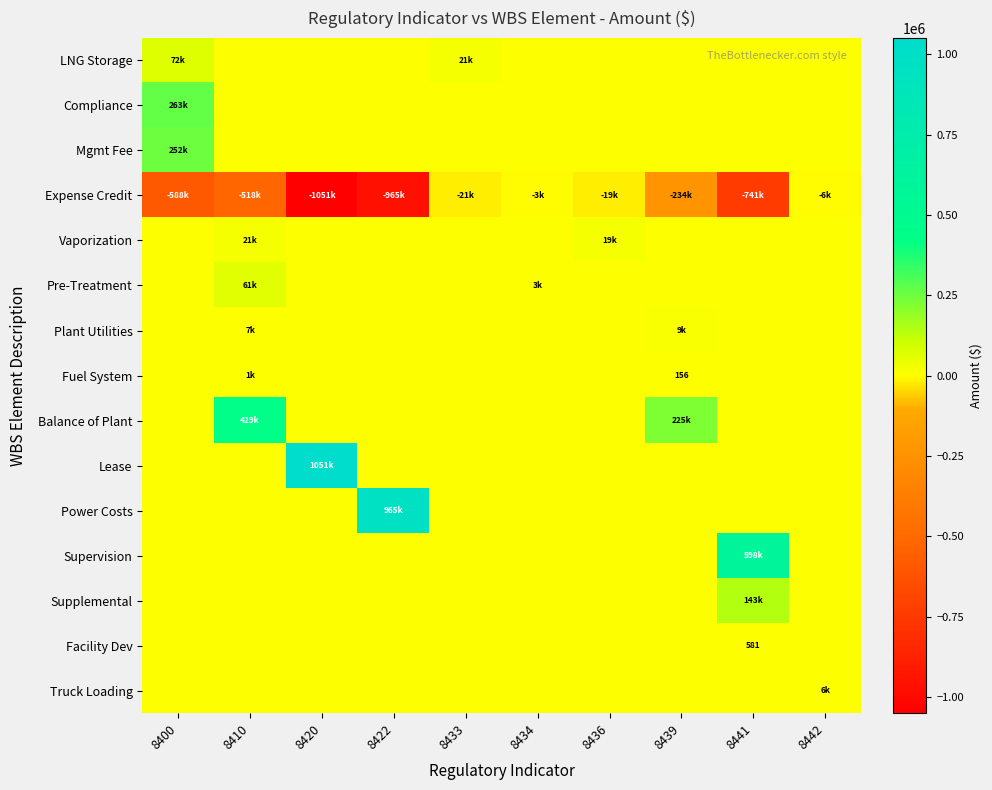

What is the minimum value shown in the chart?

-1050665.2